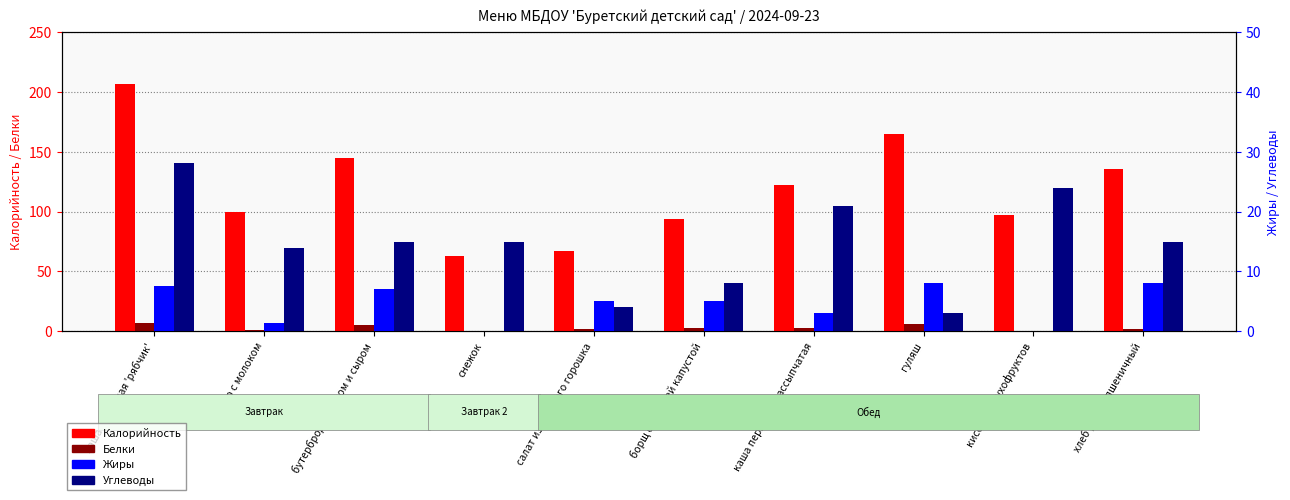

What is the sum of the Углеводы values at каша молочная 'рябчик' and снежок?

43.1